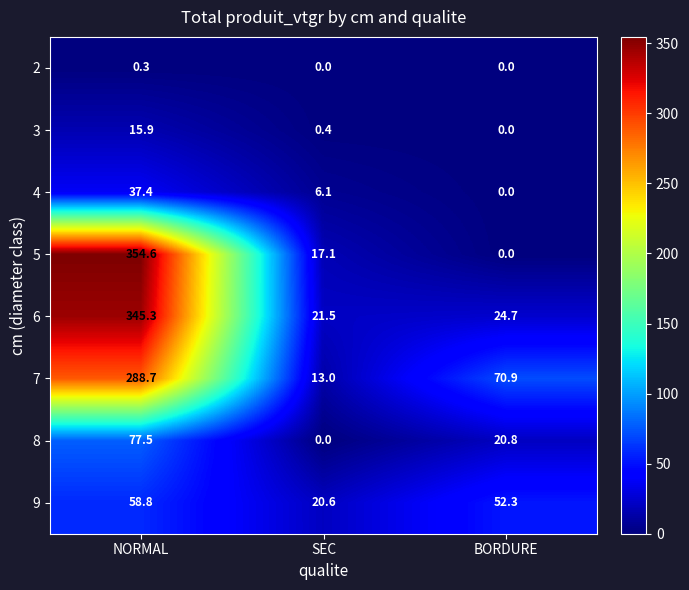

At which category does the chart reach its peak across all series?

NORMAL